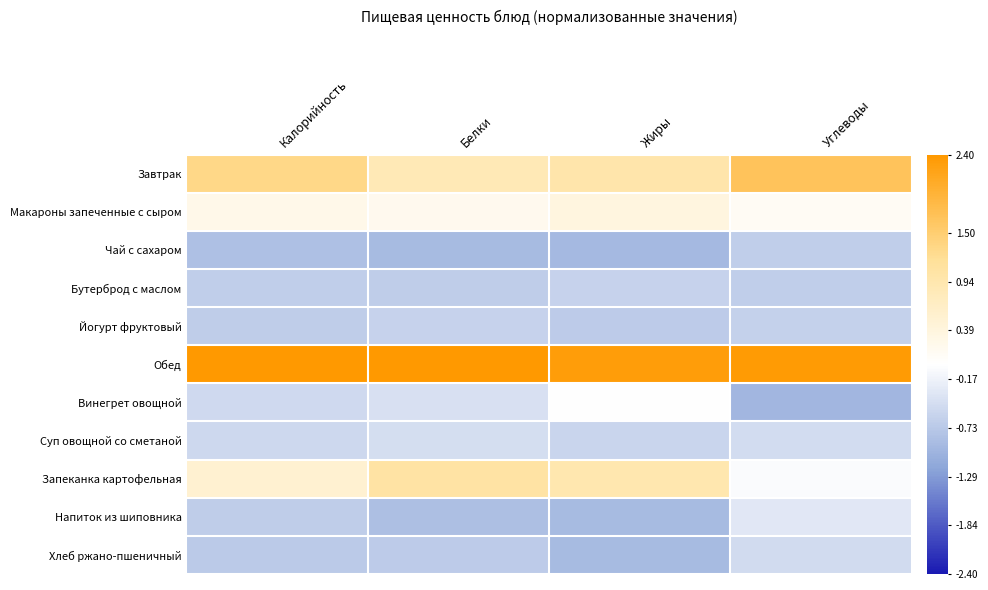

Reading left to right, extract all data points from this chart.

Завтрак: Калорийность=1.3	Белки=0.8	Жиры=1.0	Углеводы=1.7
Макароны запеченные с сыром: Калорийность=0.3	Белки=0.2	Жиры=0.4	Углеводы=0.1
Чай с сахаром: Калорийность=-0.8	Белки=-0.9	Жиры=-0.9	Углеводы=-0.6
Бутерброд с маслом: Калорийность=-0.6	Белки=-0.7	Жиры=-0.6	Углеводы=-0.7
Йогурт фруктовый: Калорийность=-0.7	Белки=-0.6	Жиры=-0.7	Углеводы=-0.6
Обед: Калорийность=2.4	Белки=2.4	Жиры=2.3	Углеводы=2.3
Винегрет овощной: Калорийность=-0.5	Белки=-0.4	Жиры=-0.0	Углеводы=-1.0
Суп овощной со сметаной: Калорийность=-0.5	Белки=-0.4	Жиры=-0.5	Углеводы=-0.5
Запеканка картофельная: Калорийность=0.5	Белки=1.1	Жиры=0.9	Углеводы=-0.0
Напиток из шиповника: Калорийность=-0.7	Белки=-0.9	Жиры=-0.9	Углеводы=-0.3
Хлеб ржано-пшеничный: Калорийность=-0.7	Белки=-0.7	Жиры=-0.9	Углеводы=-0.5